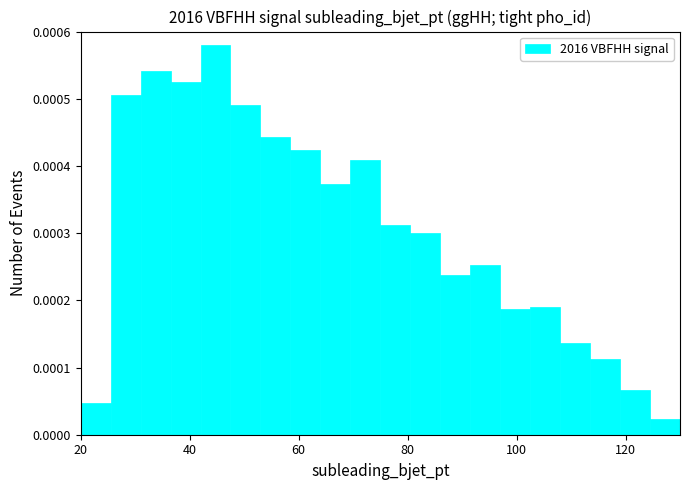

Read against the x-axis, roughly where is the centre of the tallest bar?

44